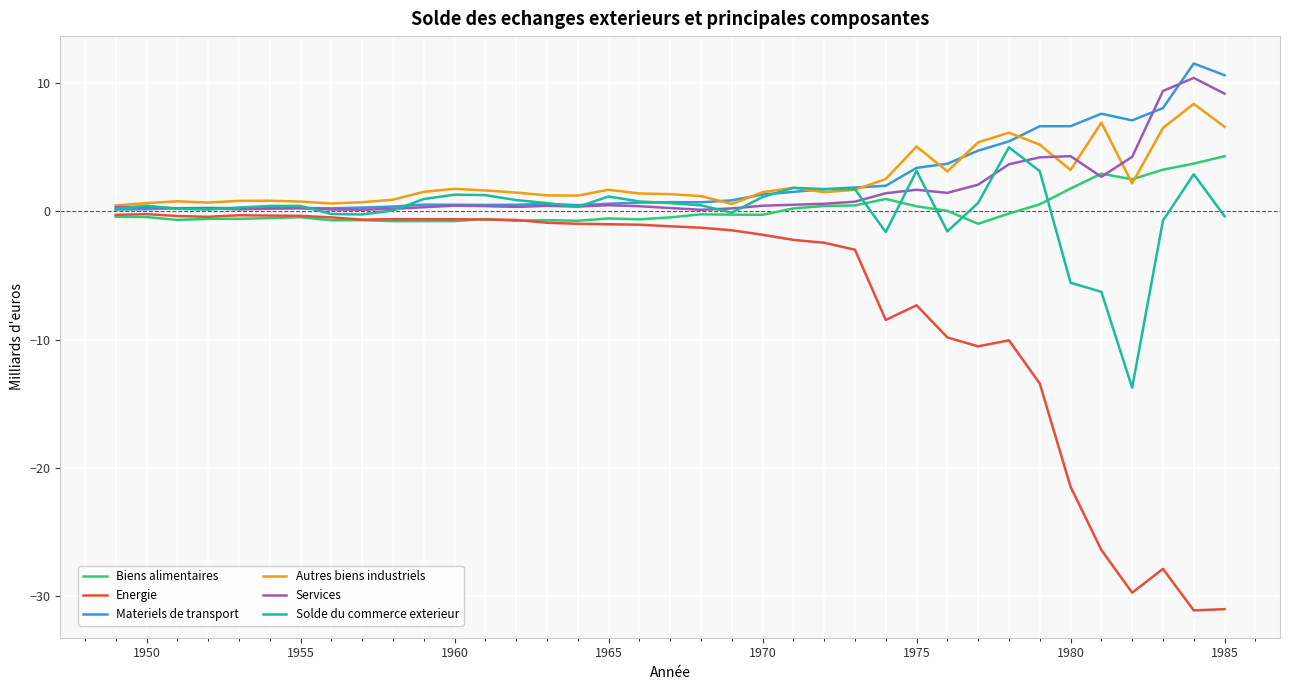

What is the average value of the Materiels de transport series?

2.5